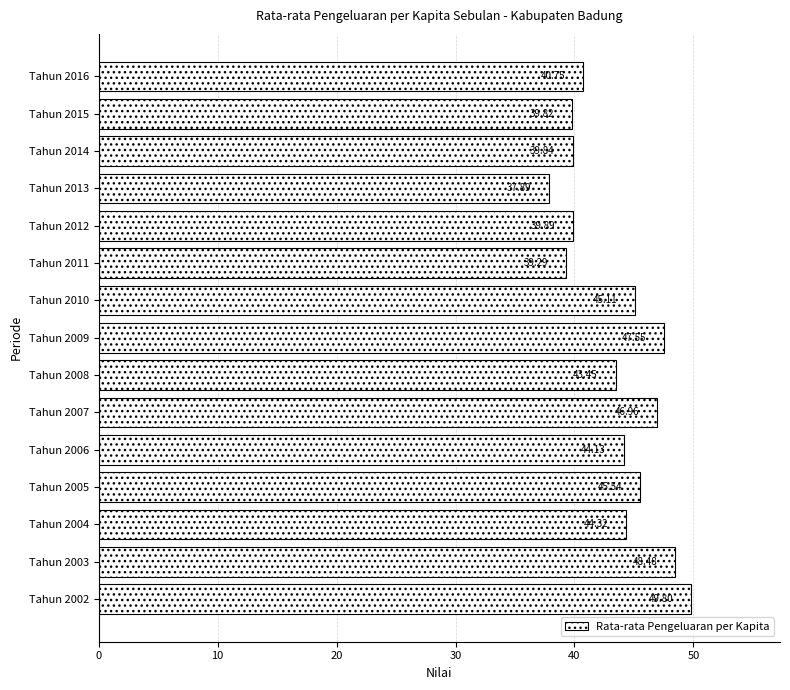

What is the difference between the maximum and second lowest values?

10.5